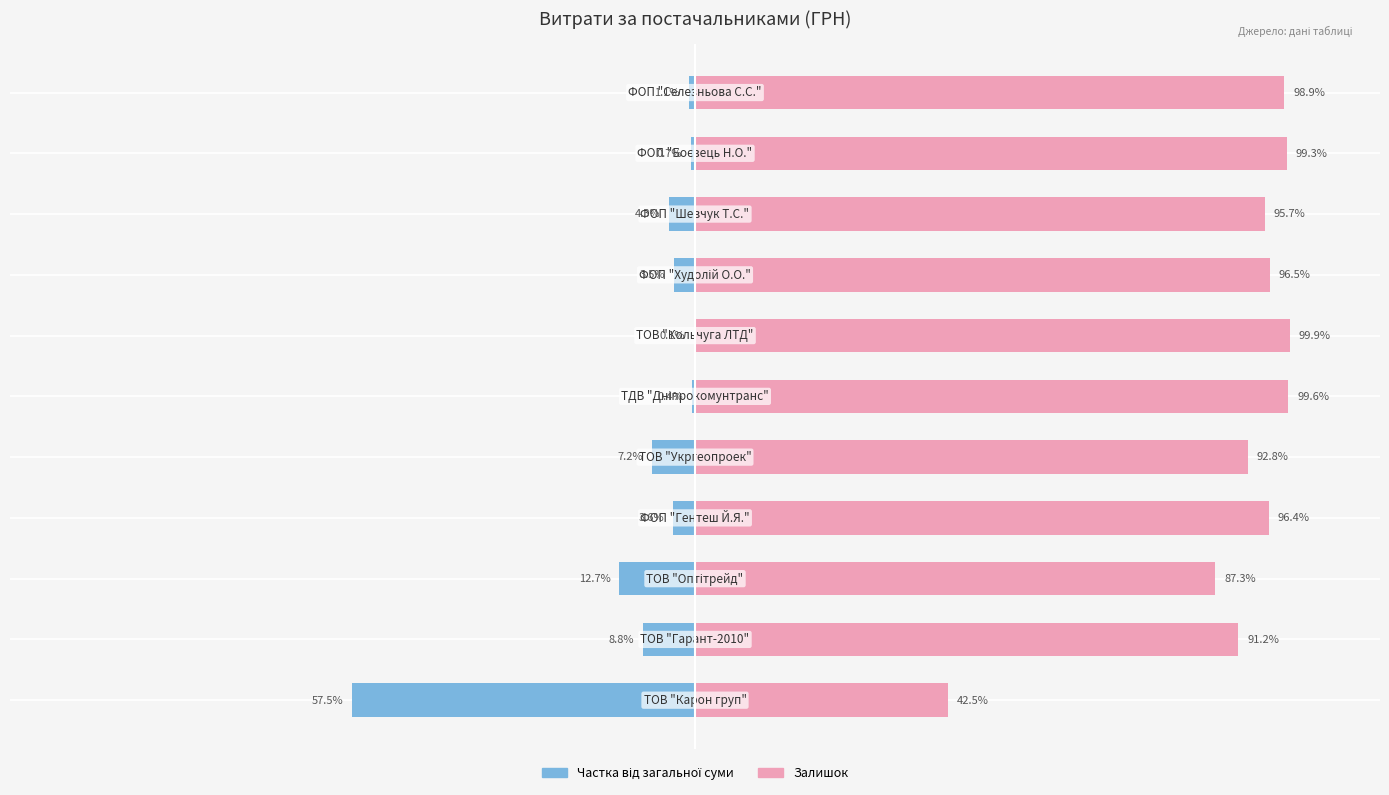

List the labels in order of СУМА (ГРН) value, smallest first.

0, 2, 1, 4, 8, 3, 7, 10, 9, 5, 6